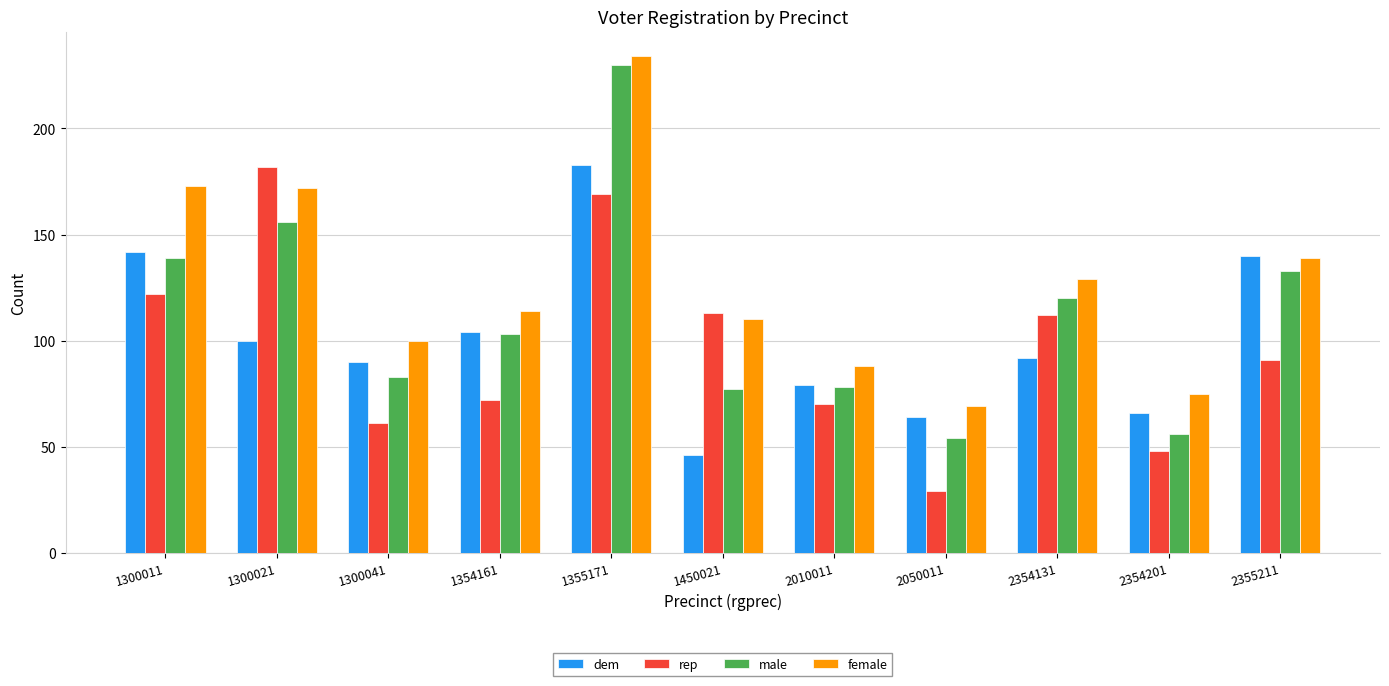

Reading left to right, what are all the values shown in this chart?

dem: 142	100	90	104	183	46	79	64	92	66	140
rep: 122	182	61	72	169	113	70	29	112	48	91
male: 139	156	83	103	230	77	78	54	120	56	133
female: 173	172	100	114	234	110	88	69	129	75	139